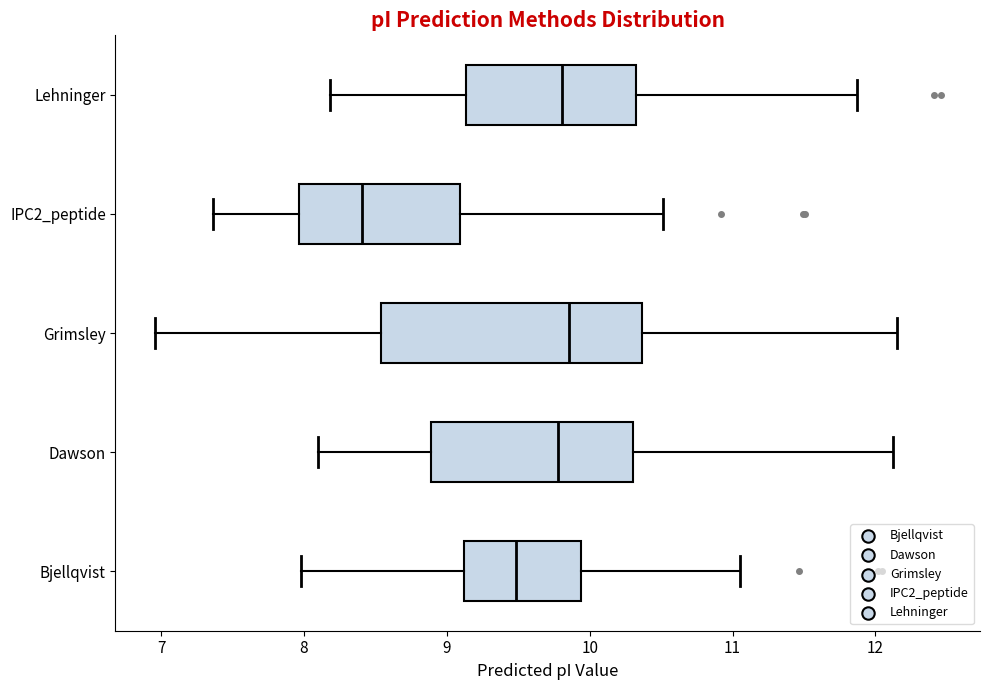

Where does the median line of the box for Dawson sit on the x-axis? The values are not printed on the chart, so give them approximately, as read against the axis.

9.8